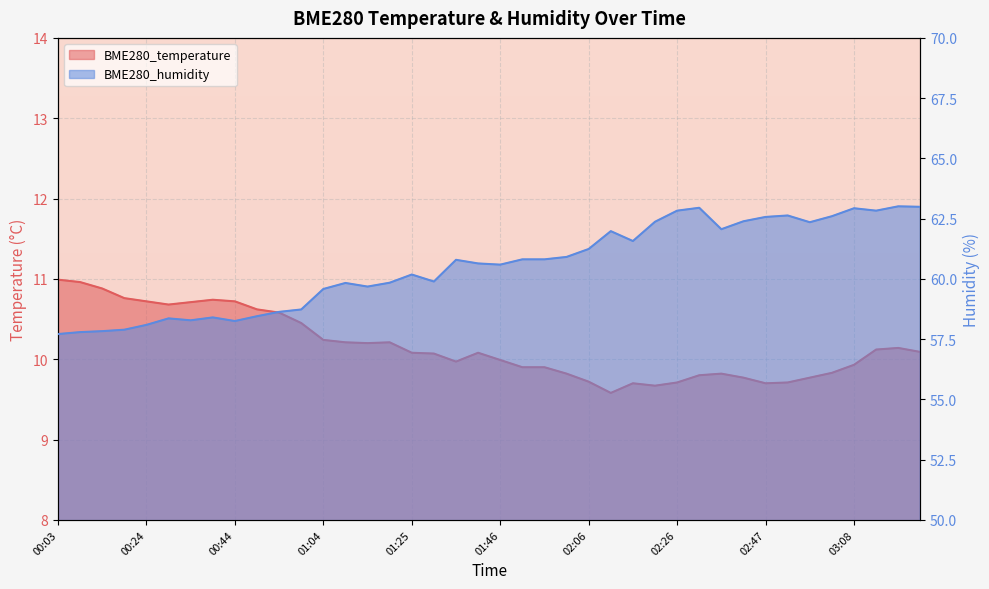

What is the highest value of the BME280_humidity series?

63.0